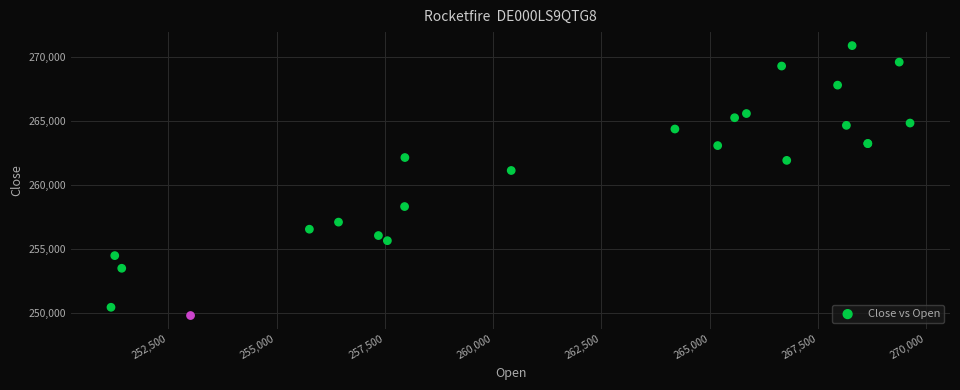

What Y value in the scatter plot is closest to 260332?

261119